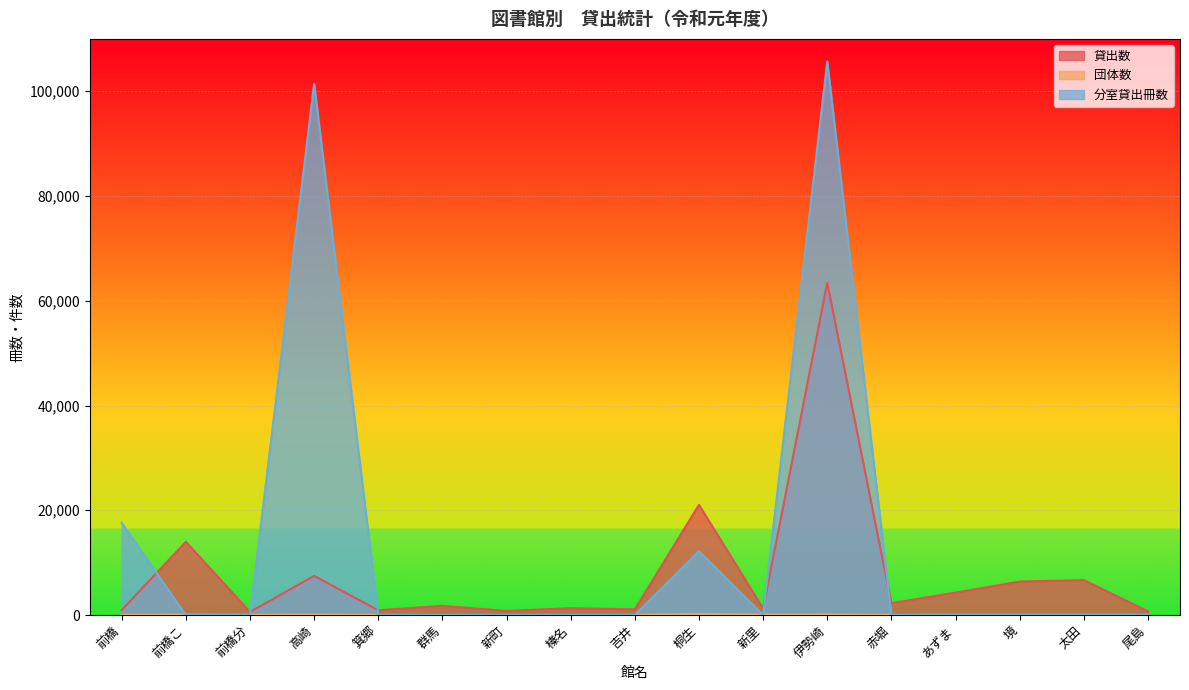

Between 前橋 and 新町, which is larger?

前橋